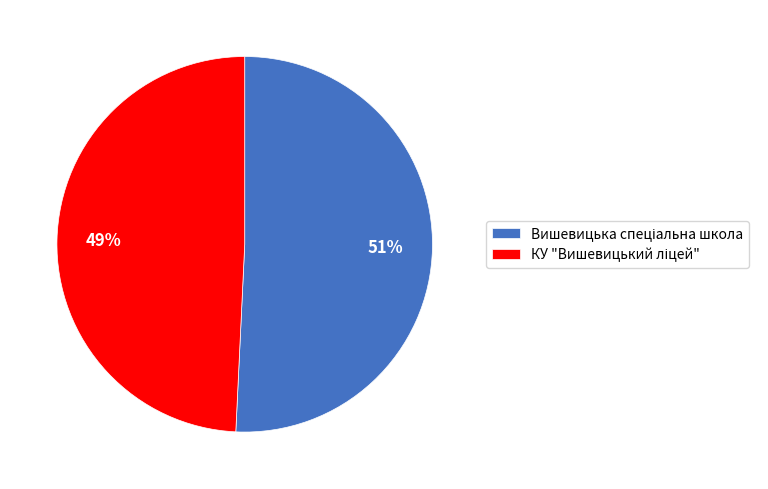

How many slices are in this pie chart?

2